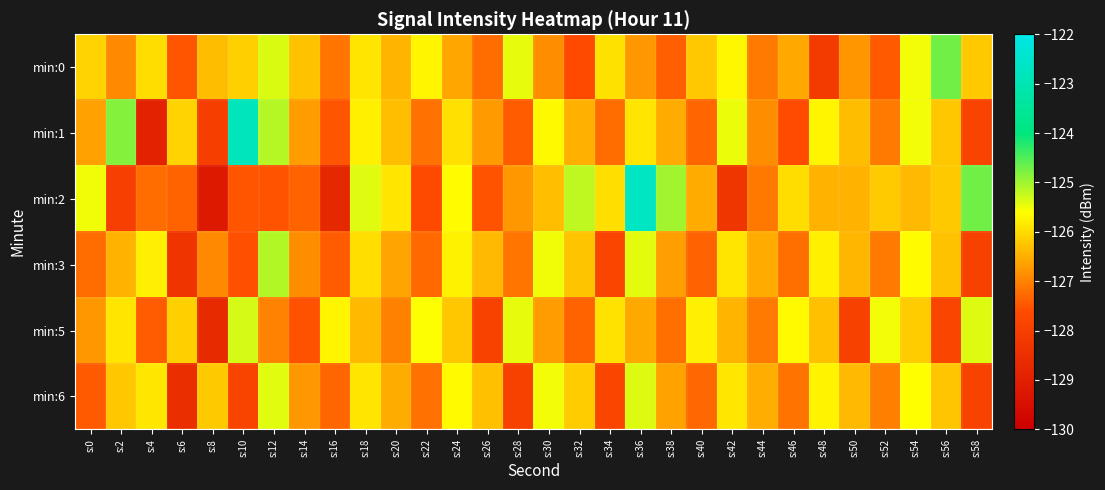

Reading left to right, transcribe all the data shown in this chart.

min:0: s:0=-126.1	s:2=-126.9	s:4=-126.0	s:6=-127.5	s:8=-126.3	s:10=-126.1	s:12=-125.4	s:14=-126.3	s:16=-127.1	s:18=-125.9	s:20=-126.4	s:22=-125.7	s:24=-126.6	s:26=-127.2	s:28=-125.4	s:30=-126.9	s:32=-127.7	s:34=-125.9	s:36=-126.7	s:38=-127.4	s:40=-126.2	s:42=-125.7	s:44=-127.1	s:46=-126.5	s:48=-128.1	s:50=-126.8	s:52=-127.5	s:54=-125.5	s:56=-124.7	s:58=-126.2
min:1: s:0=-126.7	s:2=-124.8	s:4=-128.9	s:6=-126.1	s:8=-128.0	s:10=-122.8	s:12=-125.1	s:14=-126.7	s:16=-127.5	s:18=-125.8	s:20=-126.3	s:22=-127.2	s:24=-125.9	s:26=-126.7	s:28=-127.4	s:30=-125.7	s:32=-126.5	s:34=-127.2	s:36=-125.9	s:38=-126.5	s:40=-127.3	s:42=-125.5	s:44=-126.9	s:46=-127.6	s:48=-125.7	s:50=-126.3	s:52=-127.1	s:54=-125.5	s:56=-126.2	s:58=-127.9
min:2: s:0=-125.5	s:2=-128.0	s:4=-127.2	s:6=-127.3	s:8=-129.2	s:10=-127.5	s:12=-127.5	s:14=-127.3	s:16=-128.7	s:18=-125.4	s:20=-125.9	s:22=-127.7	s:24=-125.6	s:26=-127.5	s:28=-126.7	s:30=-126.3	s:32=-125.2	s:34=-126.0	s:36=-122.7	s:38=-125.0	s:40=-126.5	s:42=-128.3	s:44=-127.1	s:46=-126.0	s:48=-126.4	s:50=-126.5	s:52=-126.2	s:54=-126.4	s:56=-126.2	s:58=-124.7
min:3: s:0=-127.2	s:2=-126.5	s:4=-125.8	s:6=-128.3	s:8=-126.9	s:10=-127.6	s:12=-125.1	s:14=-126.9	s:16=-127.4	s:18=-126.0	s:20=-126.6	s:22=-127.3	s:24=-125.7	s:26=-126.4	s:28=-127.1	s:30=-125.5	s:32=-126.3	s:34=-127.8	s:36=-125.4	s:38=-126.7	s:40=-127.3	s:42=-125.9	s:44=-126.5	s:46=-127.2	s:48=-125.8	s:50=-126.4	s:52=-127.1	s:54=-125.6	s:56=-126.3	s:58=-127.9
min:5: s:0=-126.7	s:2=-125.9	s:4=-127.4	s:6=-126.1	s:8=-128.7	s:10=-125.3	s:12=-127.0	s:14=-127.5	s:16=-125.7	s:18=-126.4	s:20=-127.0	s:22=-125.6	s:24=-126.2	s:26=-127.9	s:28=-125.5	s:30=-126.7	s:32=-127.3	s:34=-125.9	s:36=-126.6	s:38=-127.2	s:40=-125.8	s:42=-126.4	s:44=-127.1	s:46=-125.7	s:48=-126.3	s:50=-128.0	s:52=-125.5	s:54=-126.2	s:56=-127.8	s:58=-125.4
min:6: s:0=-127.5	s:2=-126.2	s:4=-125.9	s:6=-128.5	s:8=-126.2	s:10=-127.8	s:12=-125.4	s:14=-126.8	s:16=-127.3	s:18=-125.9	s:20=-126.5	s:22=-127.2	s:24=-125.7	s:26=-126.3	s:28=-128.0	s:30=-125.5	s:32=-126.2	s:34=-127.8	s:36=-125.4	s:38=-126.6	s:40=-127.3	s:42=-125.9	s:44=-126.5	s:46=-127.2	s:48=-125.7	s:50=-126.4	s:52=-127.0	s:54=-125.6	s:56=-126.2	s:58=-127.9